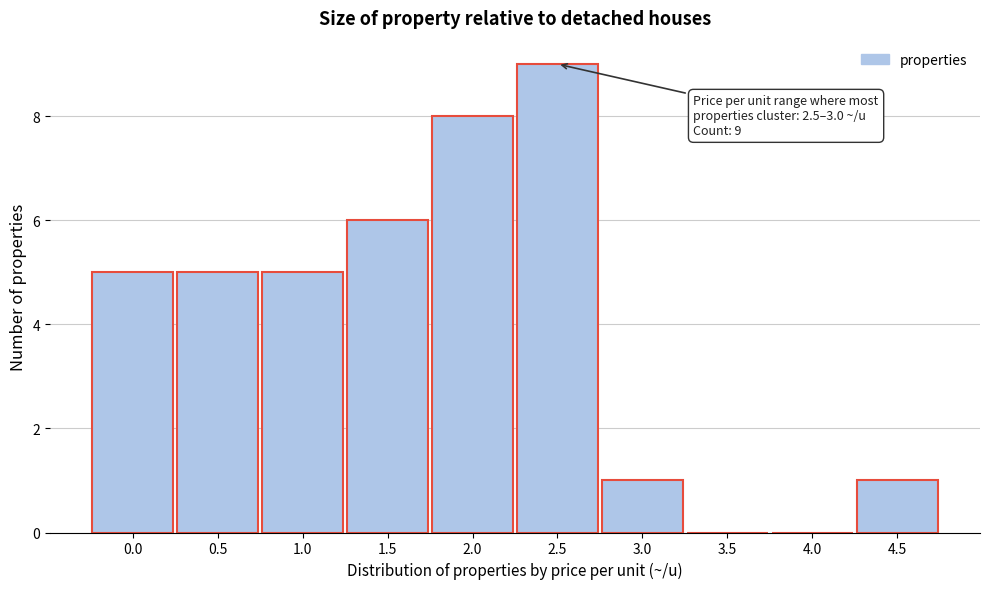

Reading left to right, transcribe all the data shown in this chart.

0.0=5	0.5=5	1.0=5	1.5=6	2.0=8	2.5=9	3.0=1	3.5=0	4.0=0	4.5=1